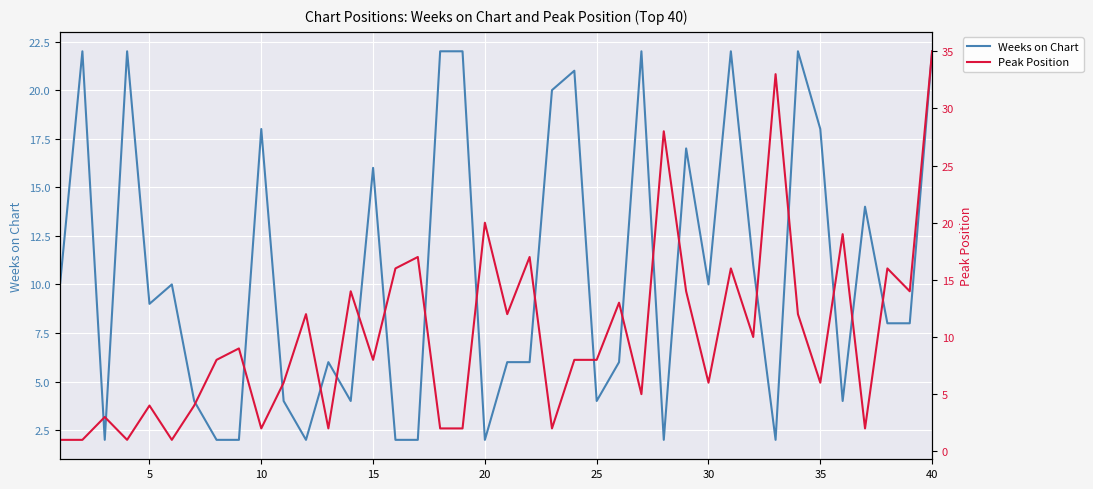

How many data points in Peak Position are less than 8?

17